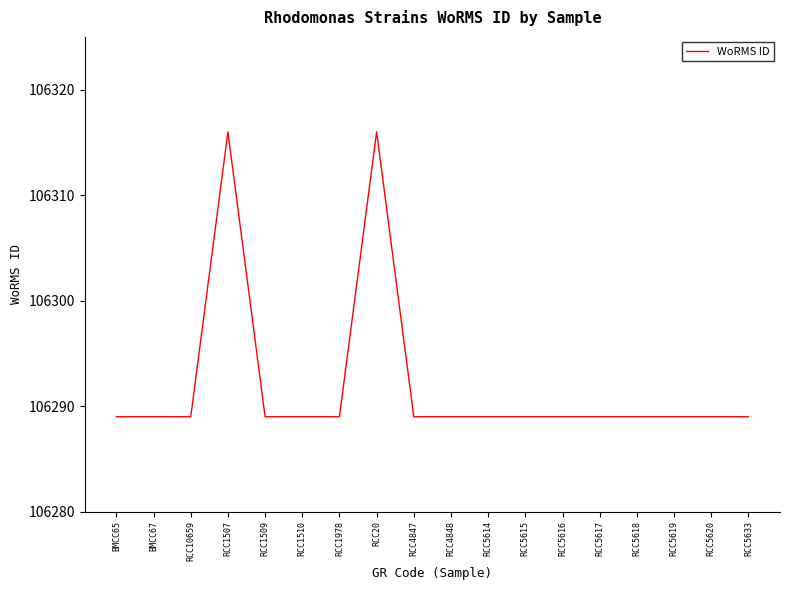

The value at RCC5620 is 106289. True or false?

True